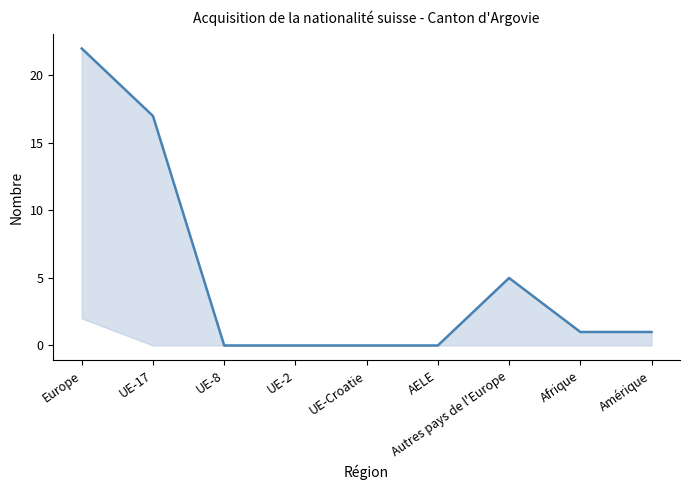

How many data points are above 1?

3